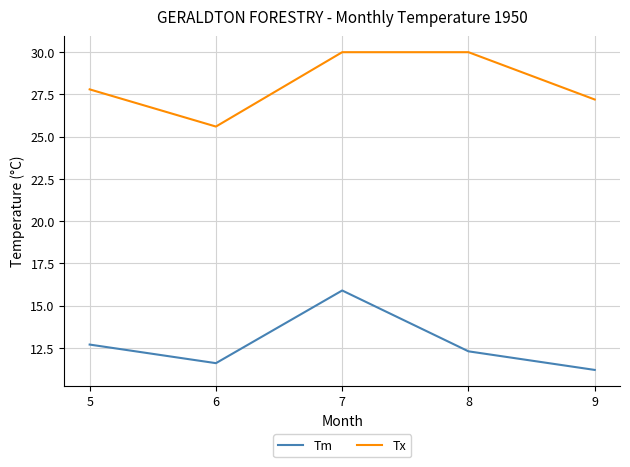

True or false: Tx has more than 2 interior local peaks.

False